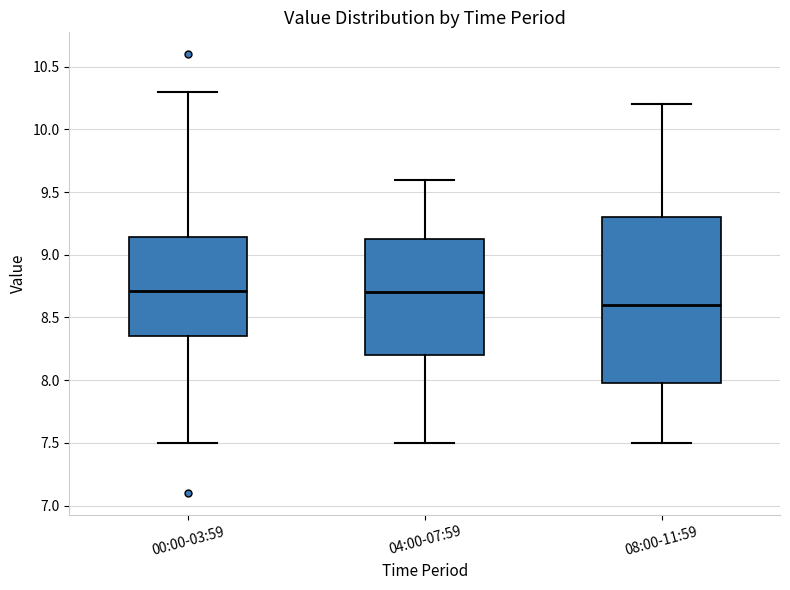

Reading left to right, transcribe this box plot: for each box, give where its median line is, the range the box spans, and where its two whiskers end, as read against the y-axis. The values are not printed on the chart, so give them approximately, as read against the axis.

00:00-03:59: median 8.70, box 8.35 to 9.15, whiskers 7.50 to 10.30
04:00-07:59: median 8.70, box 8.20 to 9.15, whiskers 7.50 to 9.60
08:00-11:59: median 8.60, box 8.00 to 9.30, whiskers 7.50 to 10.20